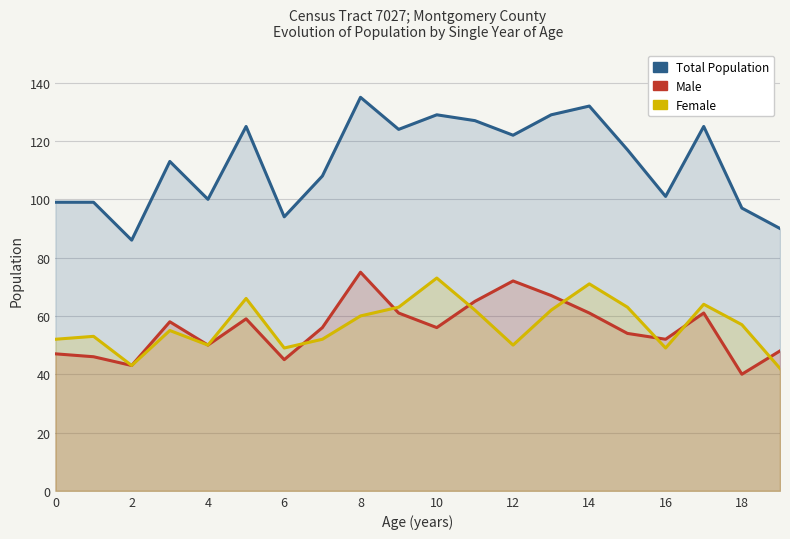

How many lines are shown in the chart?

3